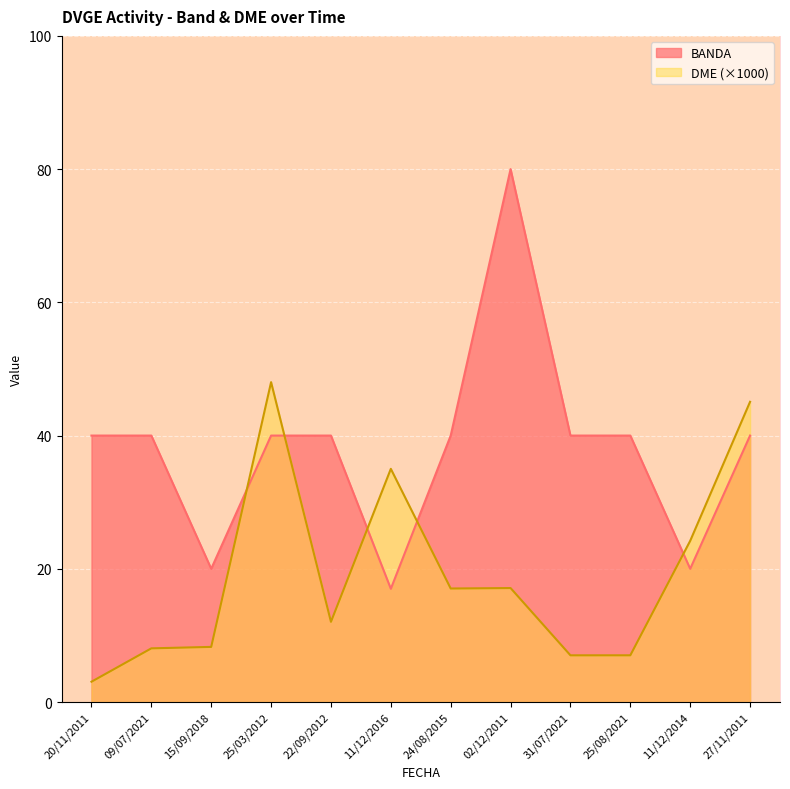

What position from the left is 27/11/2011?

12